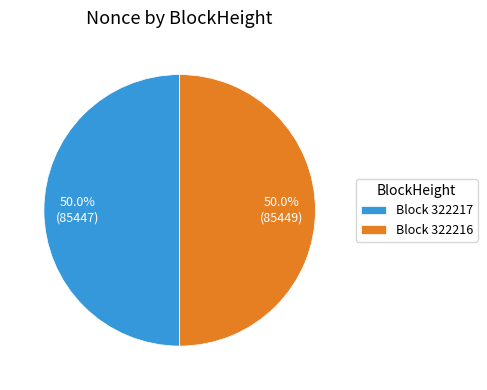

Count the number of slices in the pie.

2